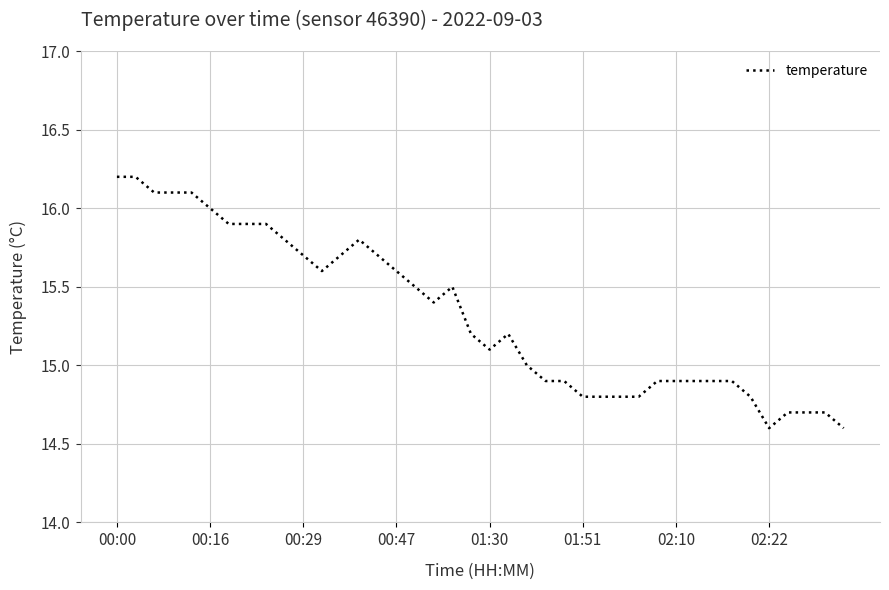

What is the maximum value shown in the chart?

16.2